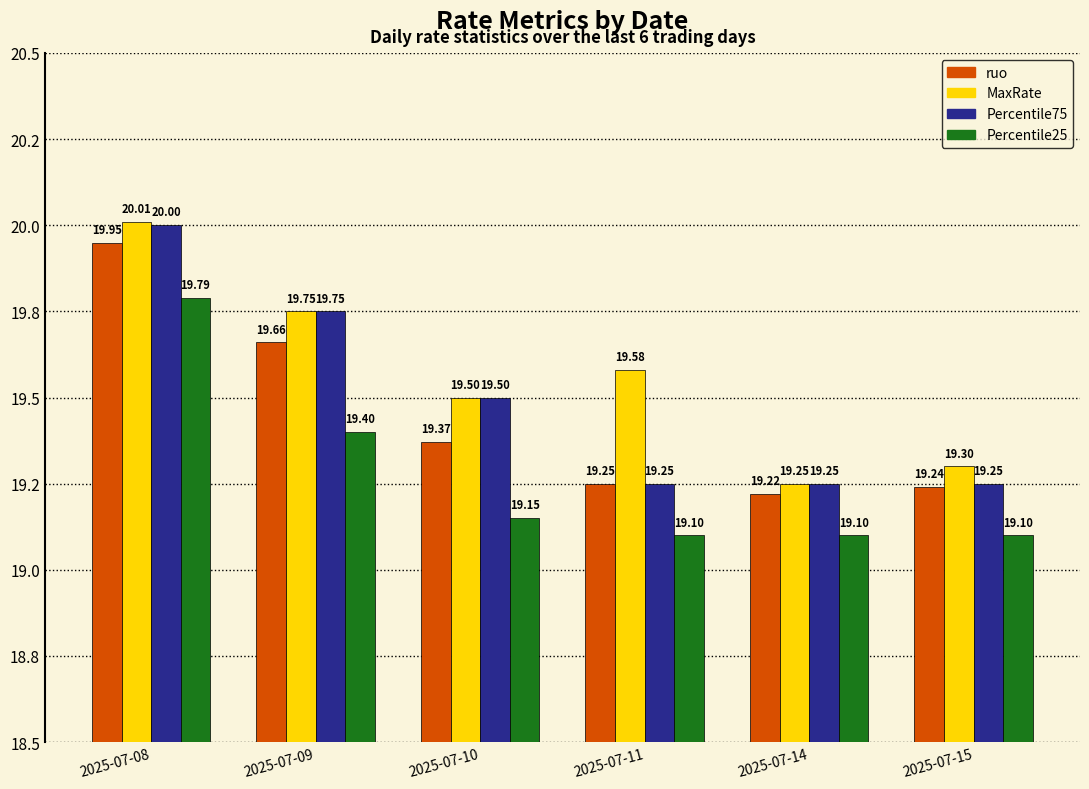

Rank the series at 2025-07-14 from highest to lowest value.

MaxRate, Percentile75, ruo, Percentile25